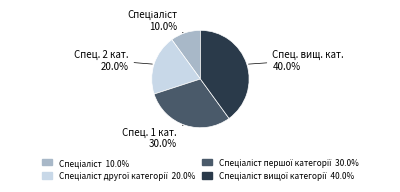

Does any single category account for the majority?

No